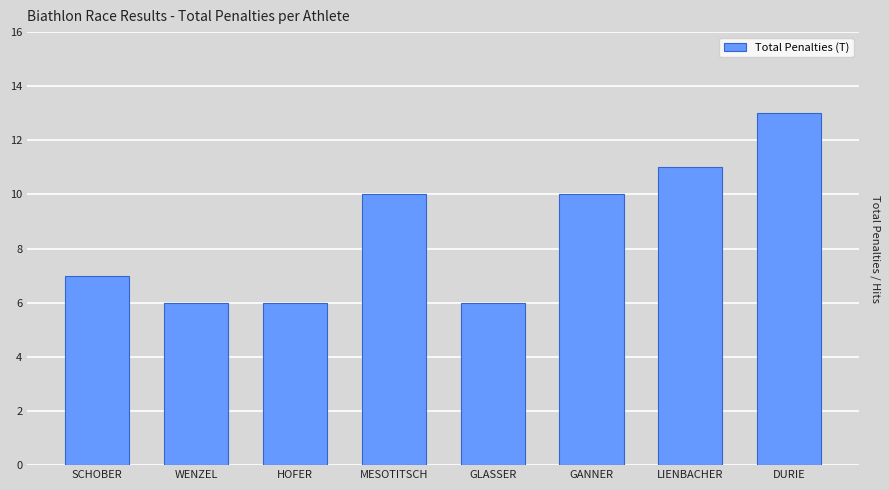

What is the change in value from SCHOBER to WENZEL?

-1